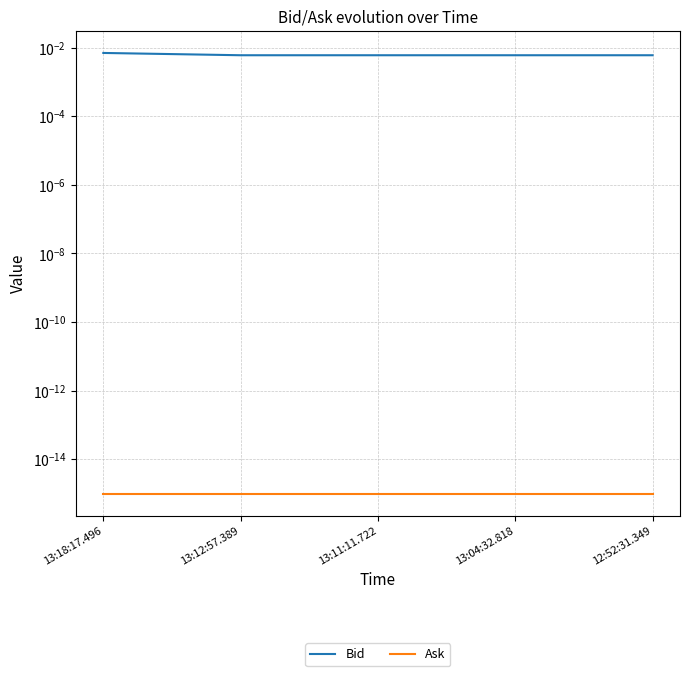

True or false: Ask and Bid cross at least once.

False